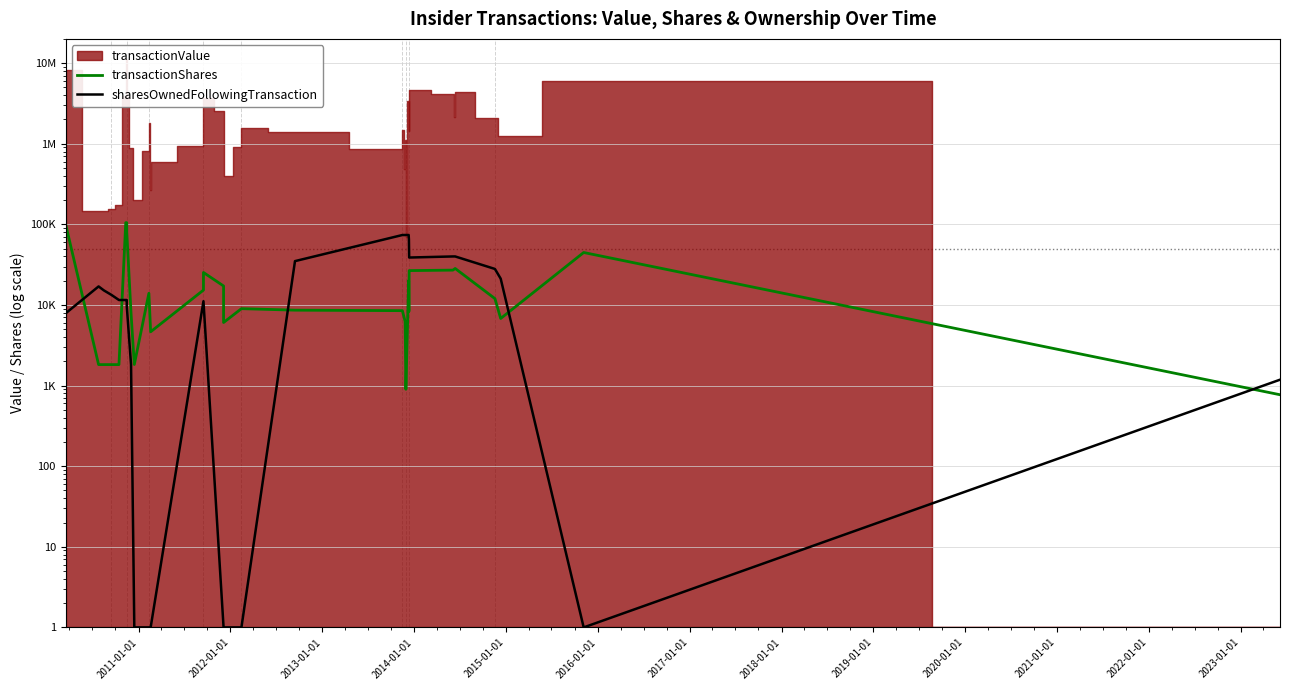

How many times do sharesOwnedFollowingTransaction and transactionShares cross each other?

5